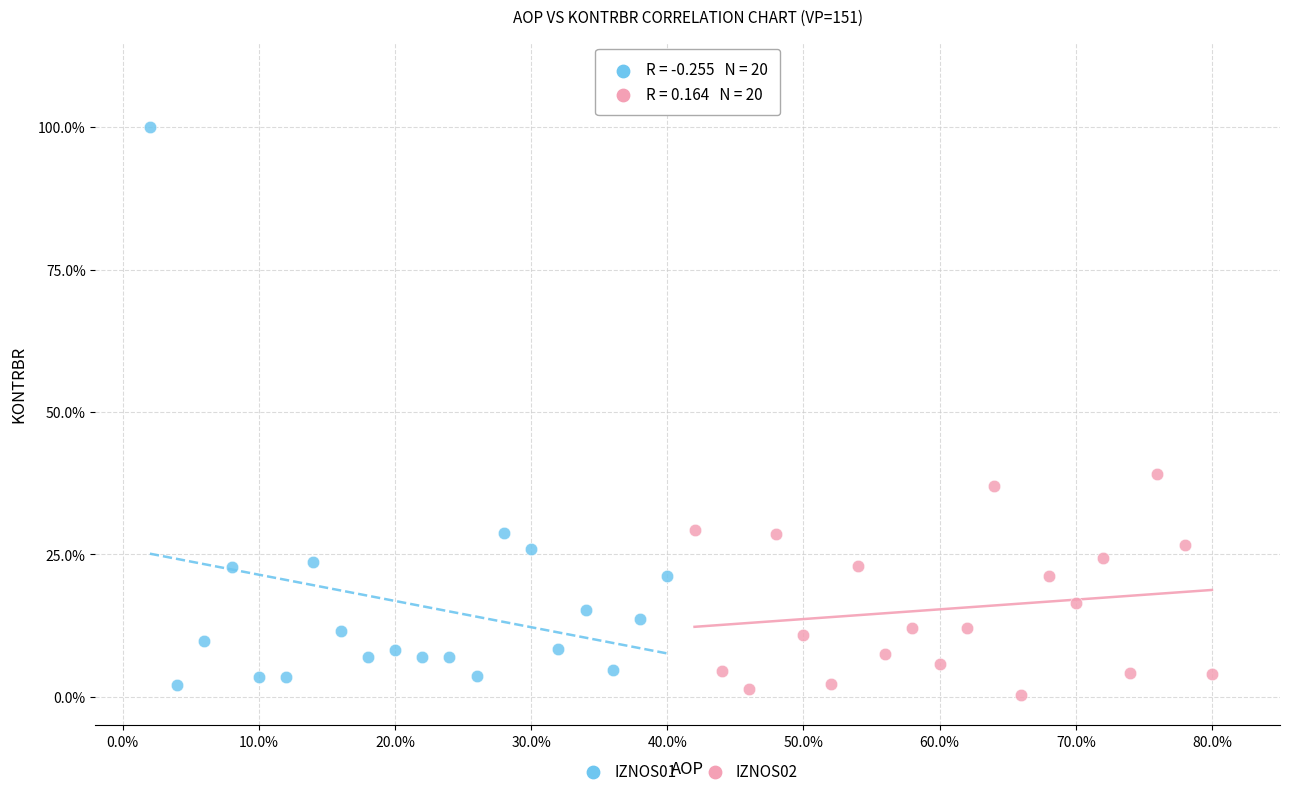

Which series reaches the maximum Y coordinate?

IZNOS01